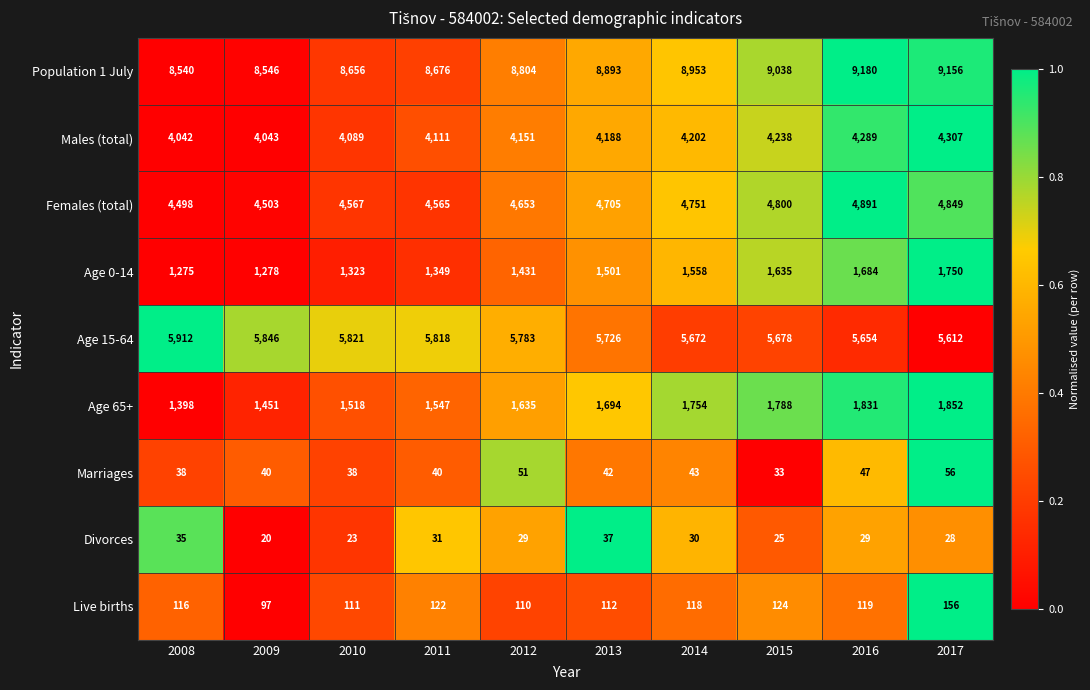

The Age 15-64 series shows 5612 at 2017. True or false?

True